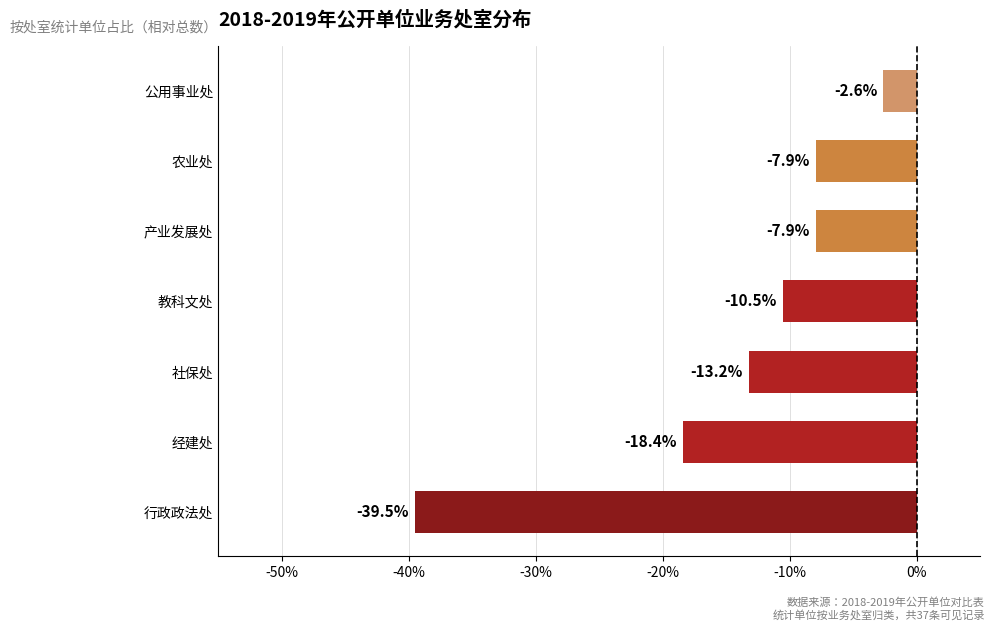

What value does the data have at 行政政法处?

-39.5